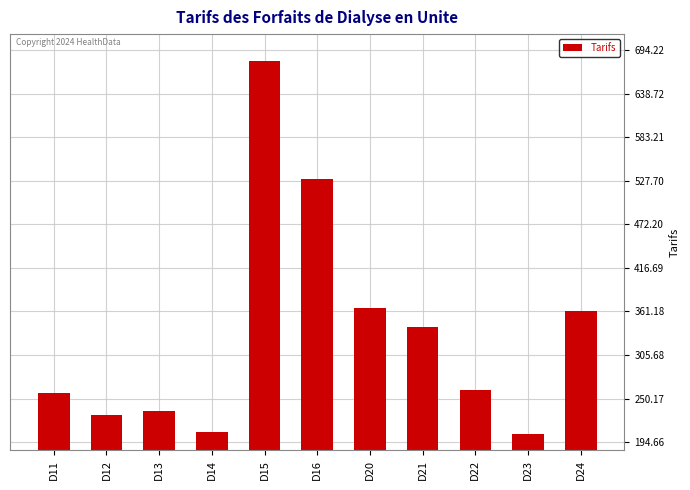

Which label corresponds to the largest value in the chart?

D15